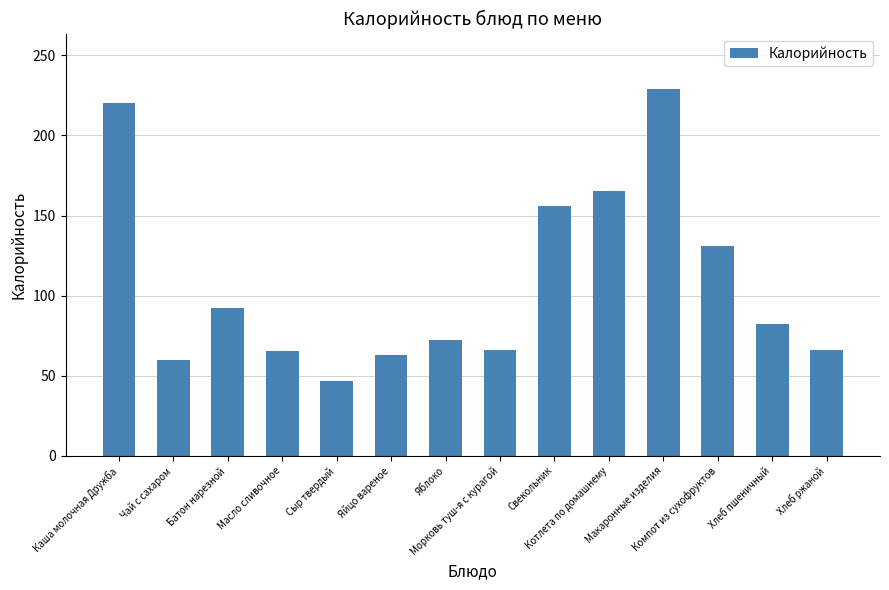

What is the value of the 6th bar from the left?

63.0